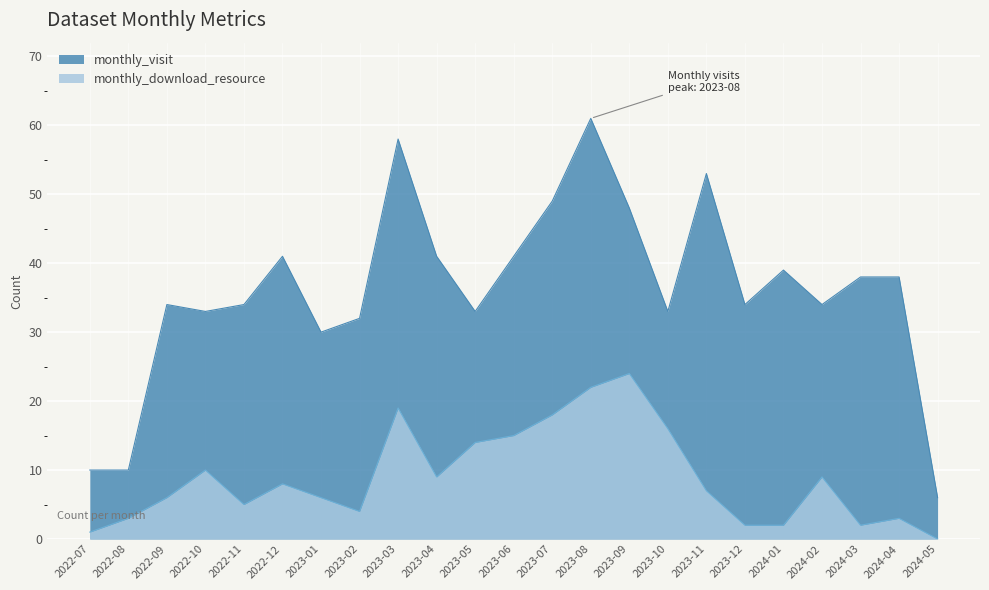

What is the label of the 1st point from the left?

2022-07